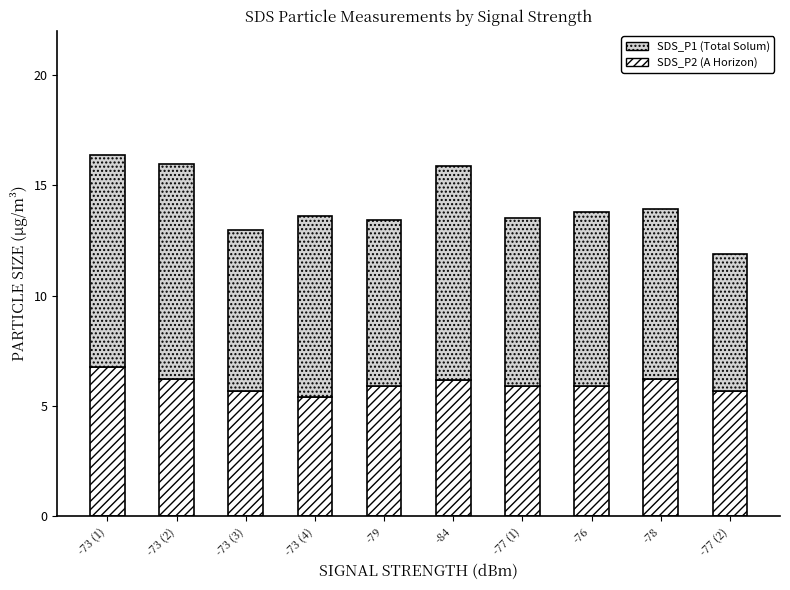

What is the total value across all series at -78?

13.9